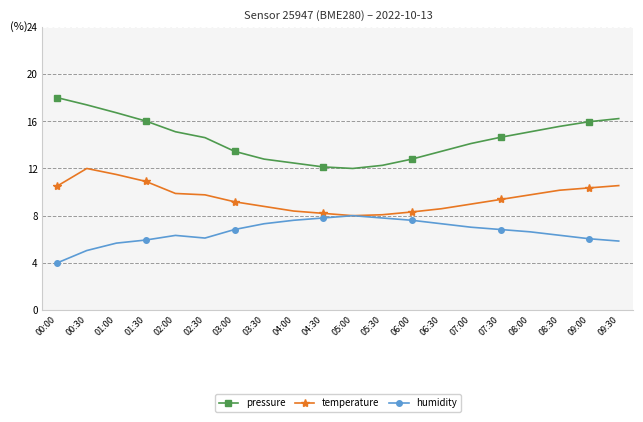

Rank the series at 08:00 from highest to lowest value.

pressure, temperature, humidity